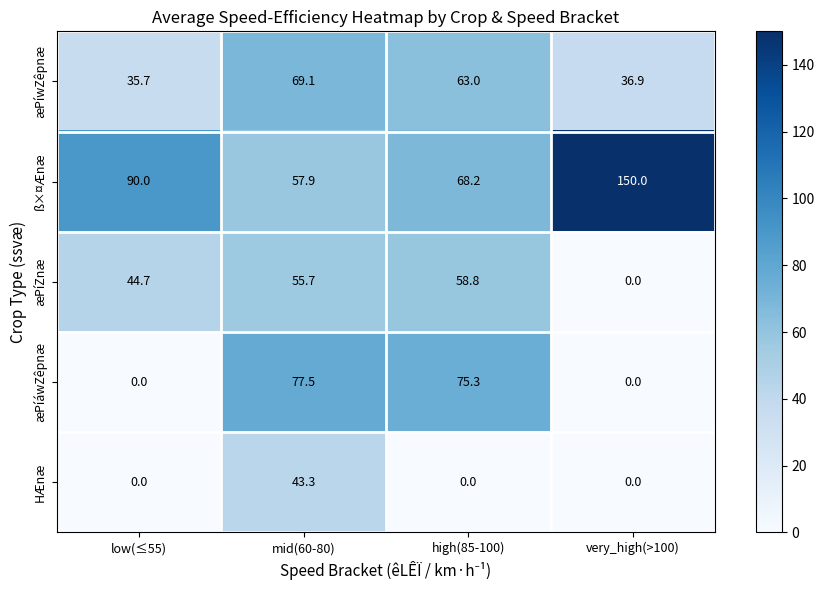

Which series has the largest total across all categories?

ß×¤Ænæ